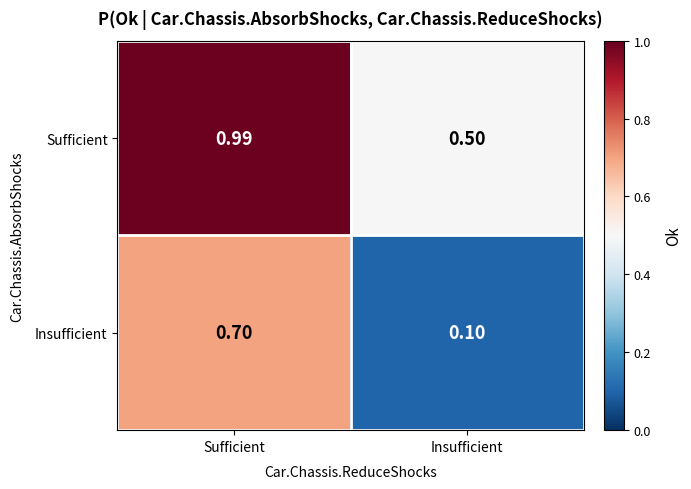

Is the value of Insufficient at Sufficient greater than the value of Sufficient at Insufficient?

Yes